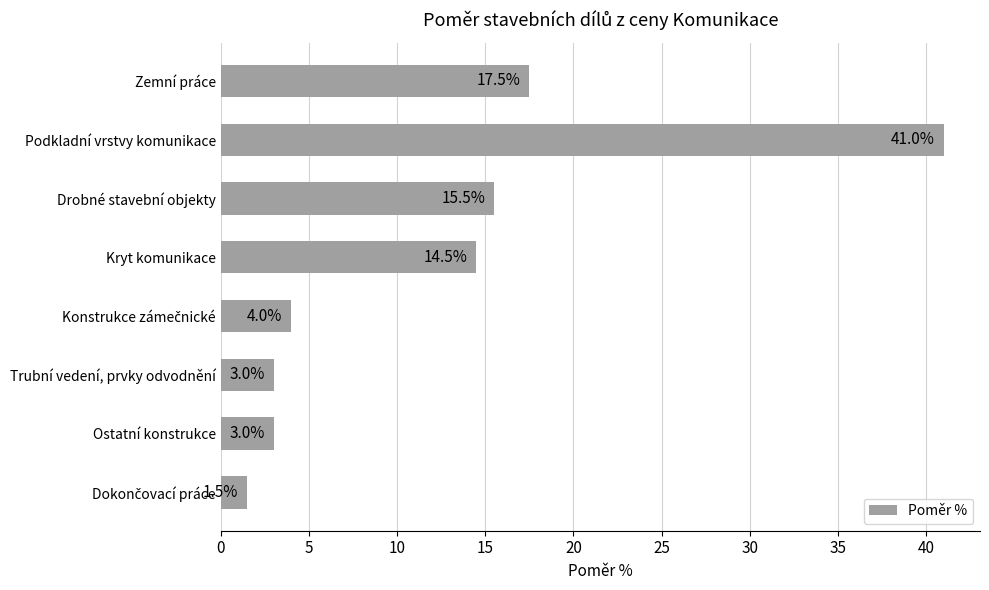

Are the bars horizontal?

Yes